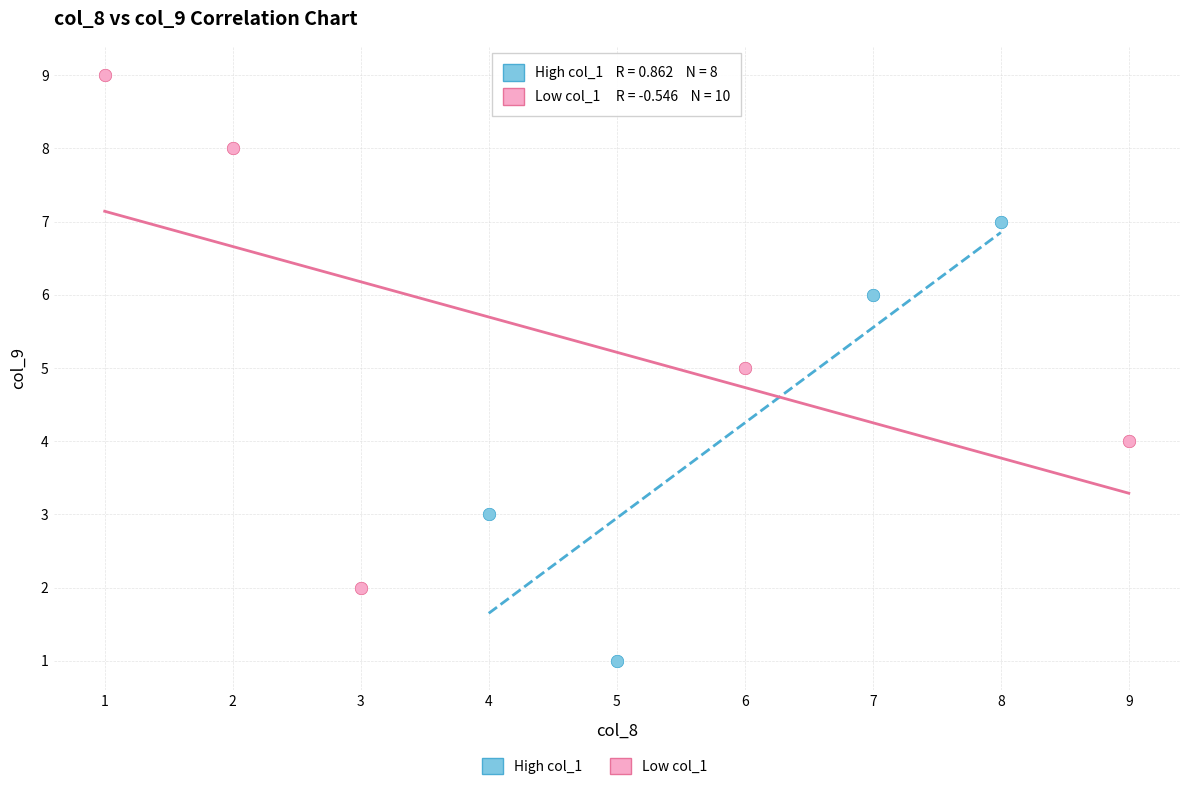

Which series contains the lowest Y value?

High col_1